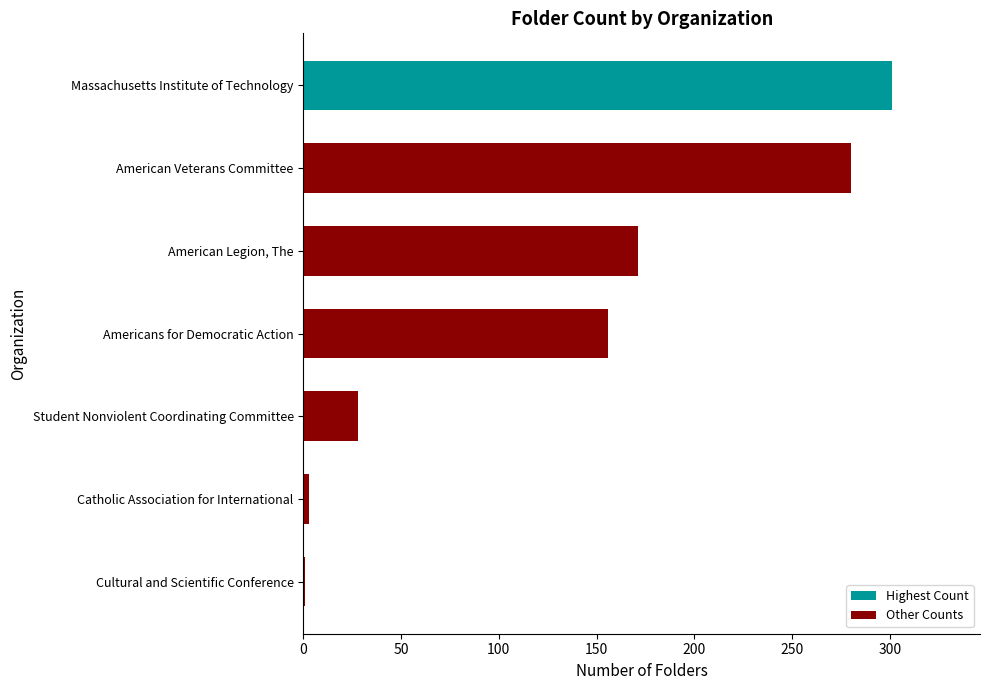

Are the bars grouped side by side (vs. stacked)?

No